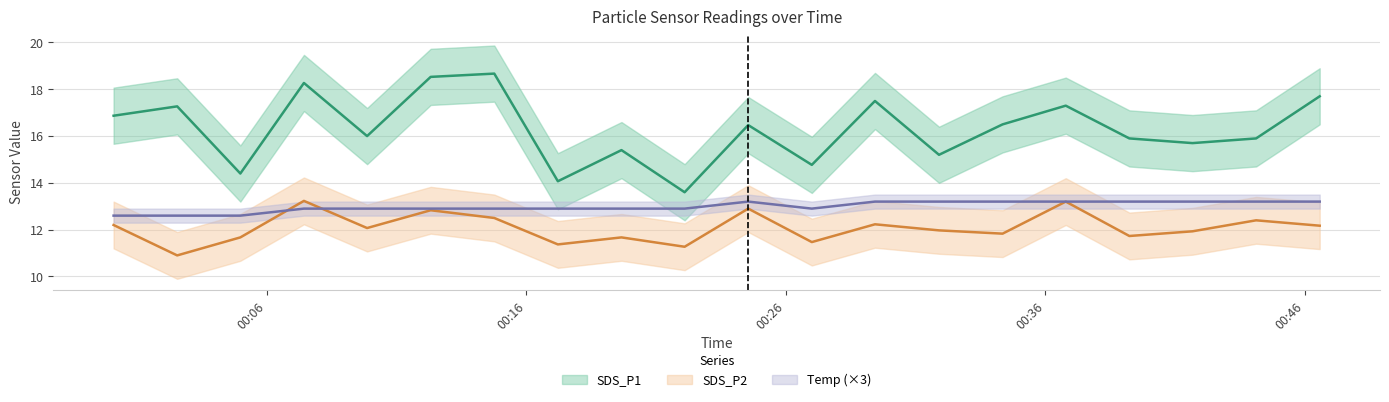

How many categories are shown in the chart?

20